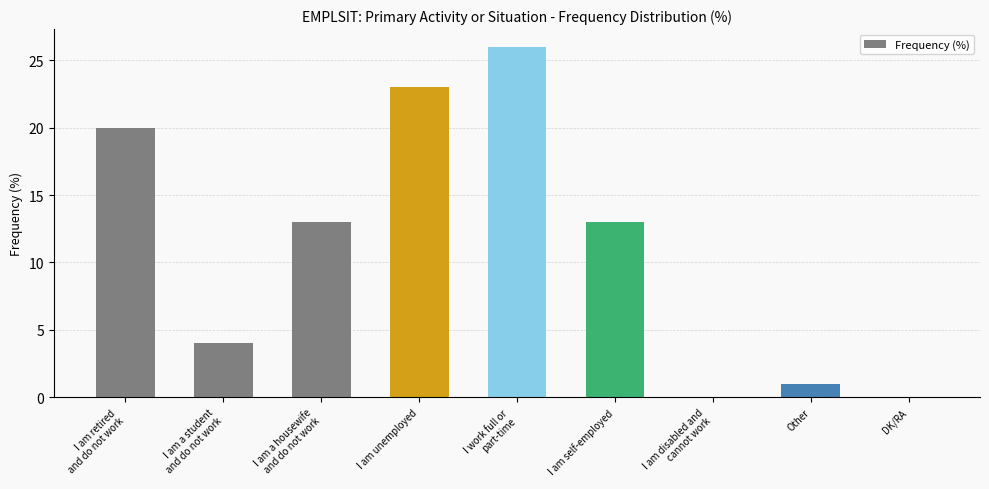

Reading left to right, list all the values displayed in this chart.

20	4	13	23	26	13	0	1	0